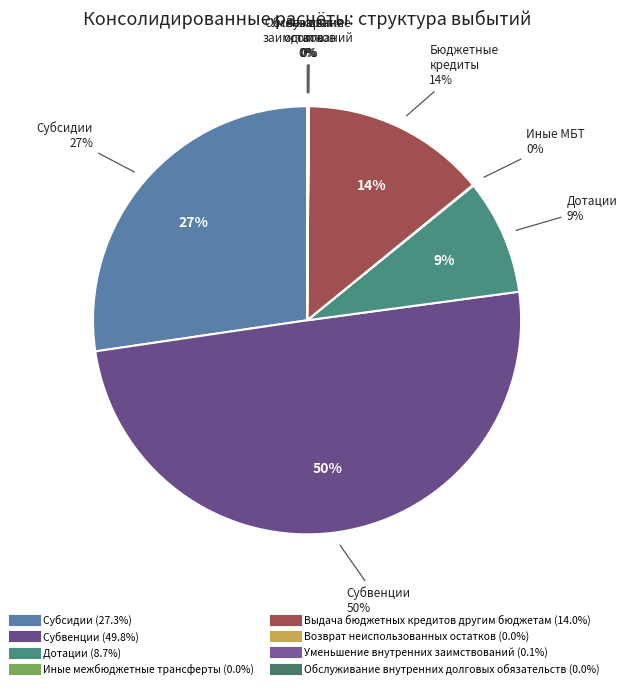

Is there any slice that represents more than half of the pie?

No